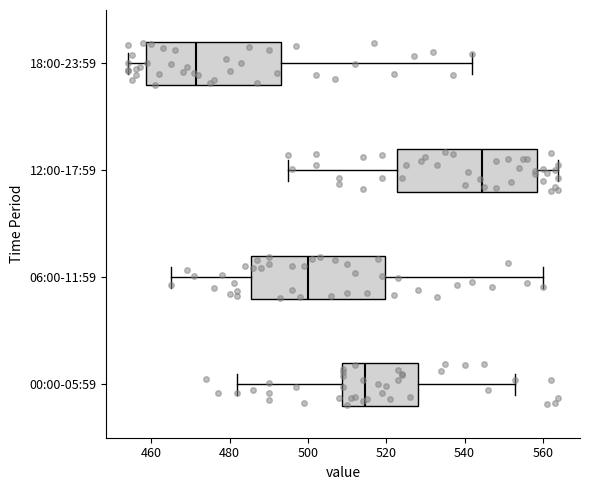

Reading bottom to top, transcribe this box plot: for each box, give where its median line is, the range the box spans, and where its two whiskers end, as read against the x-axis. The values are not printed on the chart, so give them approximately, as read against the axis.

00:00-05:59: median 514, box 508 to 528, whiskers 482 to 554
06:00-11:59: median 500, box 486 to 520, whiskers 466 to 560
12:00-17:59: median 544, box 522 to 558, whiskers 496 to 564
18:00-23:59: median 472, box 458 to 494, whiskers 454 to 542